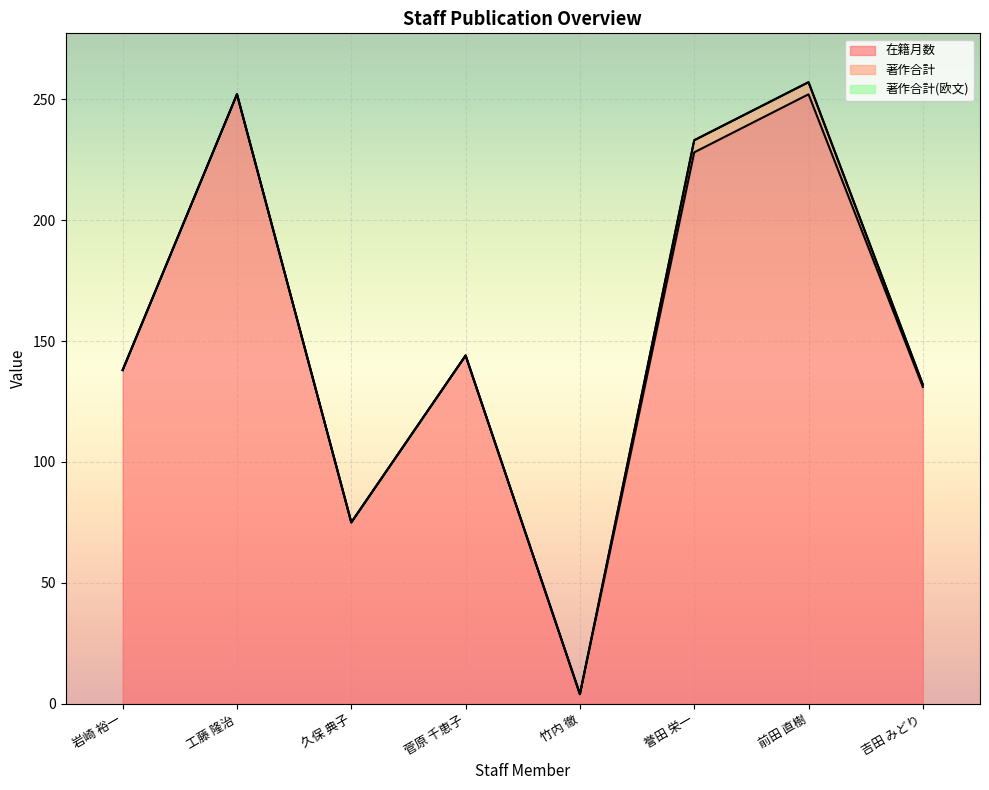

What position from the right is 誉田 栄一?

3